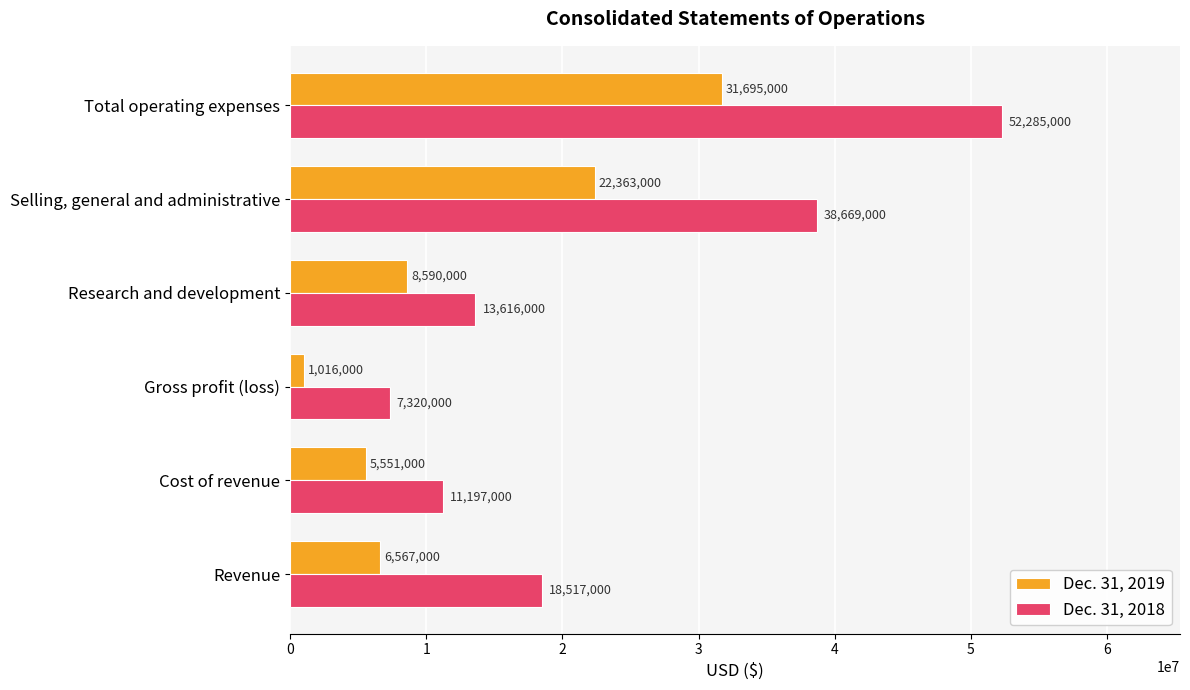

Rank the categories by Dec. 31, 2019 value from highest to lowest.

Total operating expenses, Selling, general and administrative, Research and development, Revenue, Cost of revenue, Gross profit (loss)